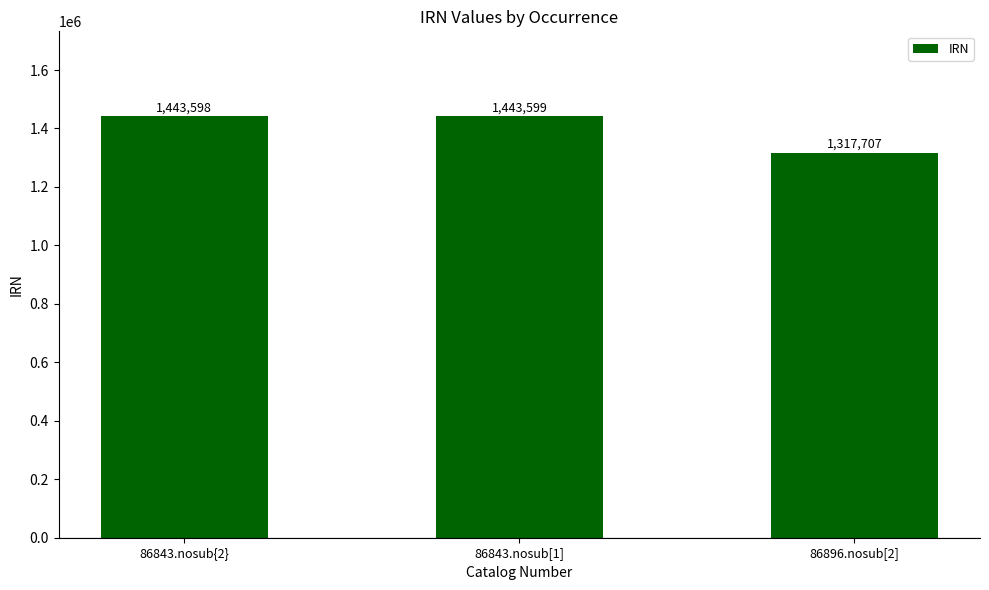

The chart shows a value of 2421990 at 86843.nosub{2}. True or false?

False